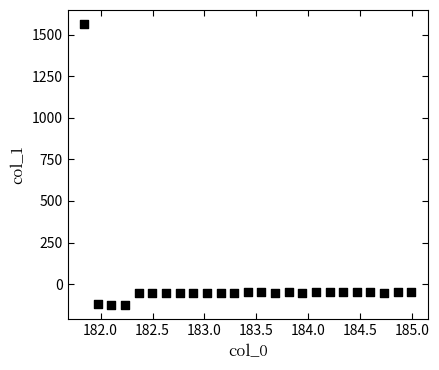

What is the range of Y values (max minus min)?

1691.0